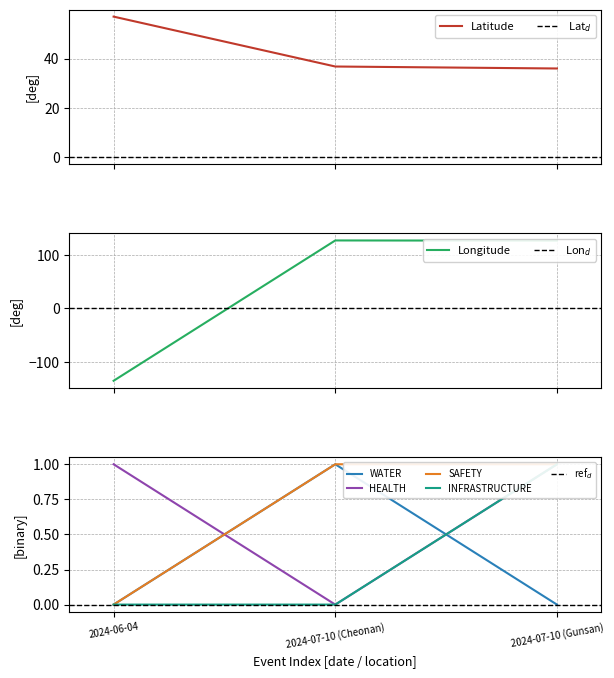

At 2024-06-04, list the series in order from smallest to largest.

Longitude, WATER, SAFETY, INFRASTRUCTURE, HEALTH, Latitude